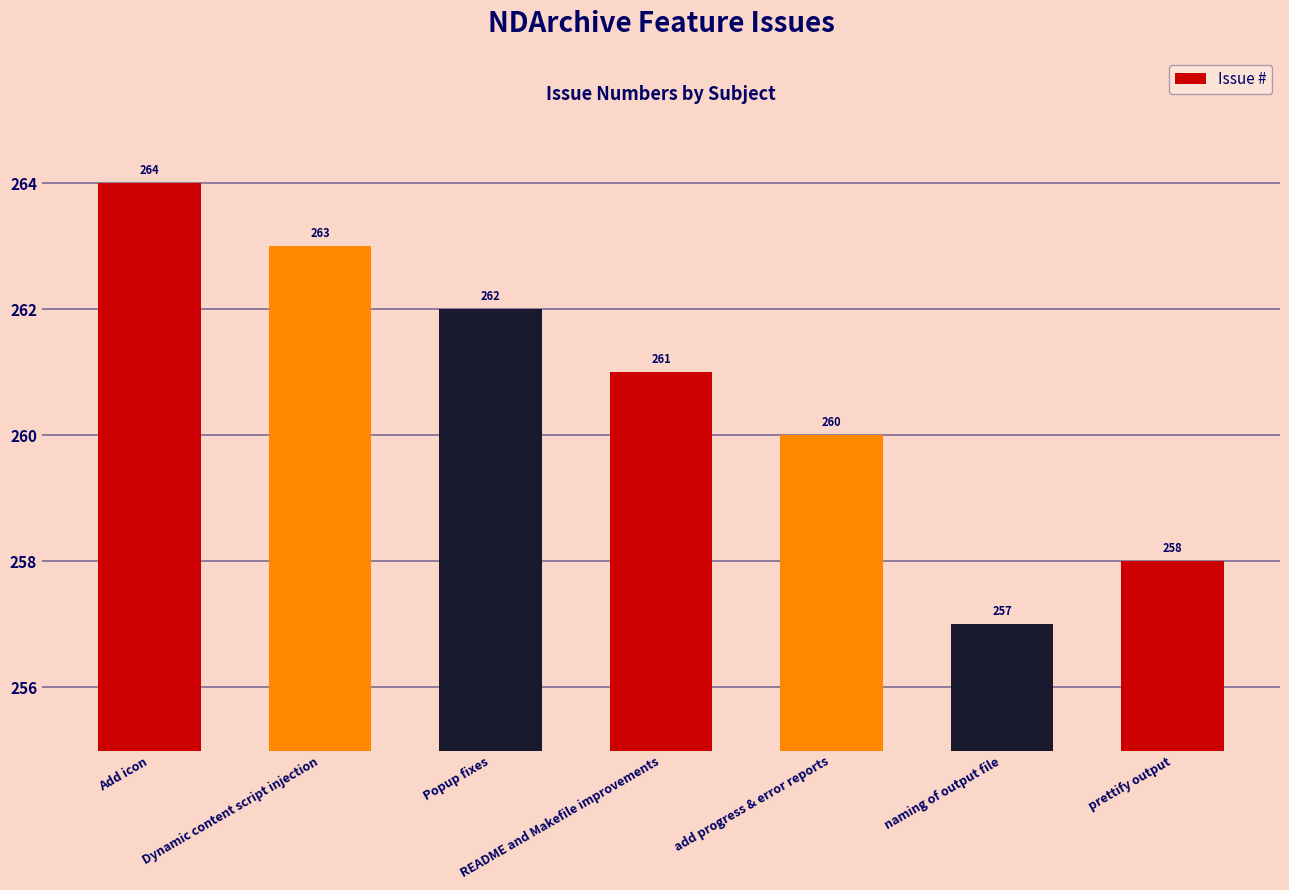

How many values are between 258 and 263?

5